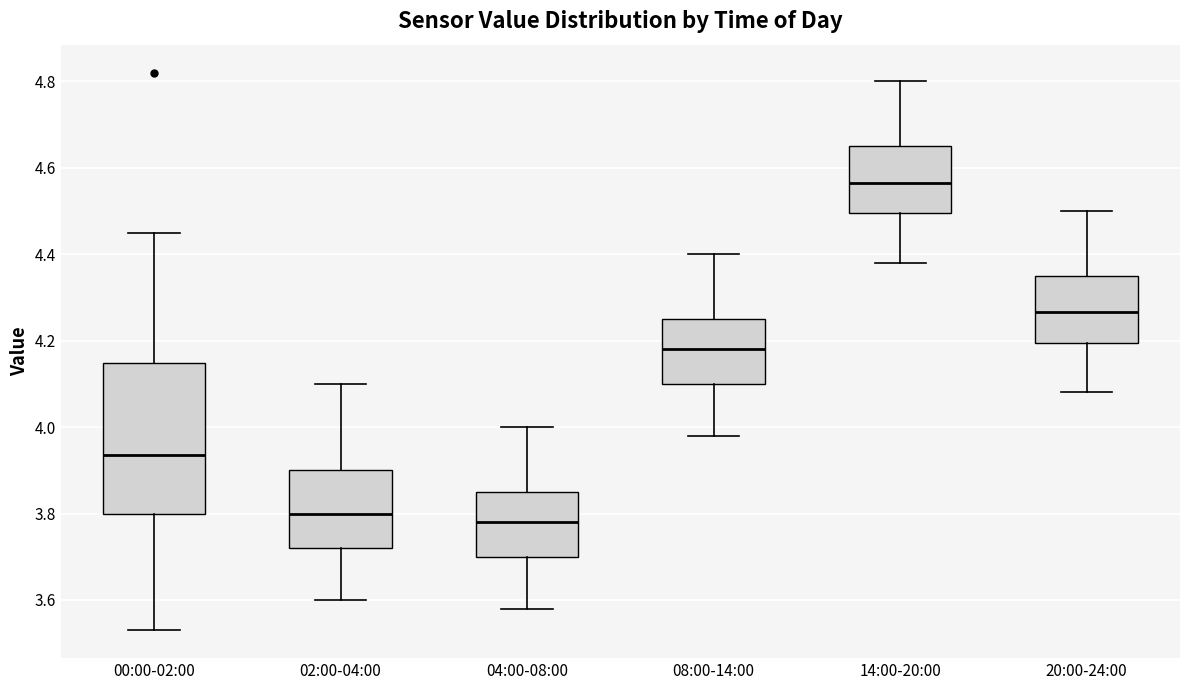

Which box has the lowest median line?

04:00-08:00